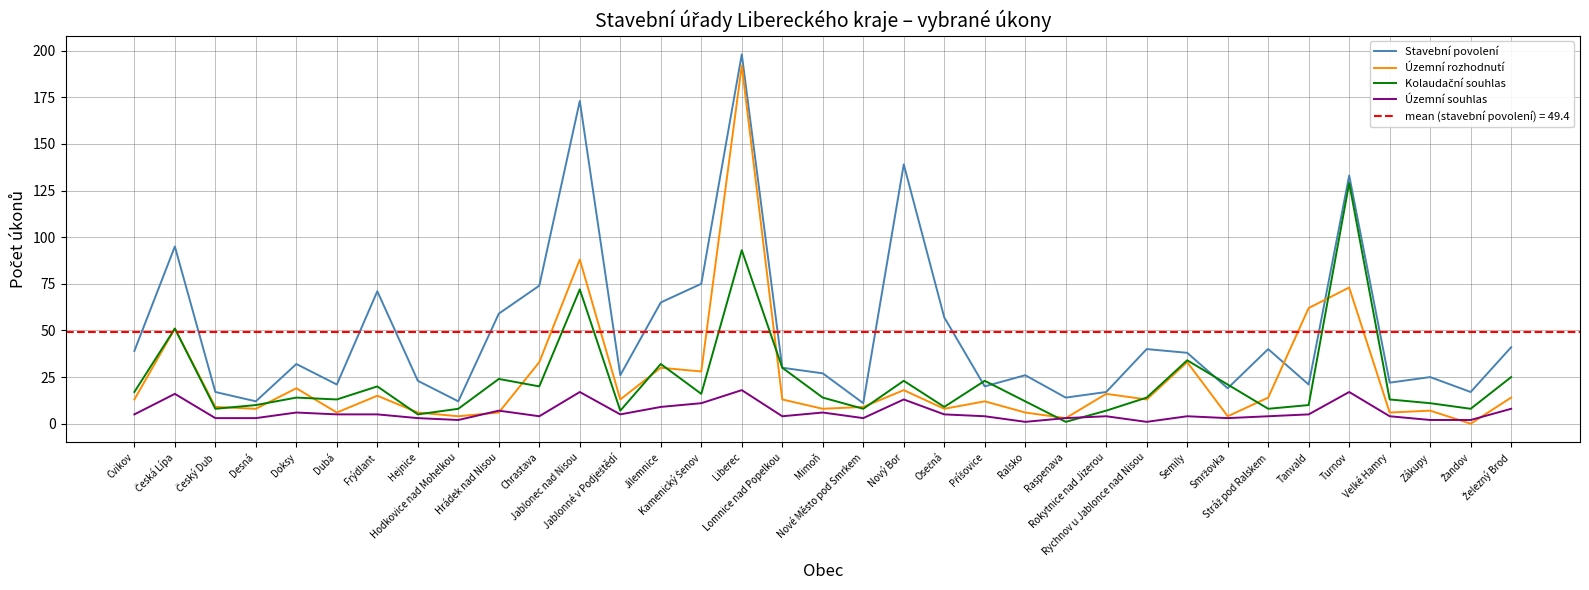

How many times do Kolaudační souhlas and Stavební povolení cross each other?

4